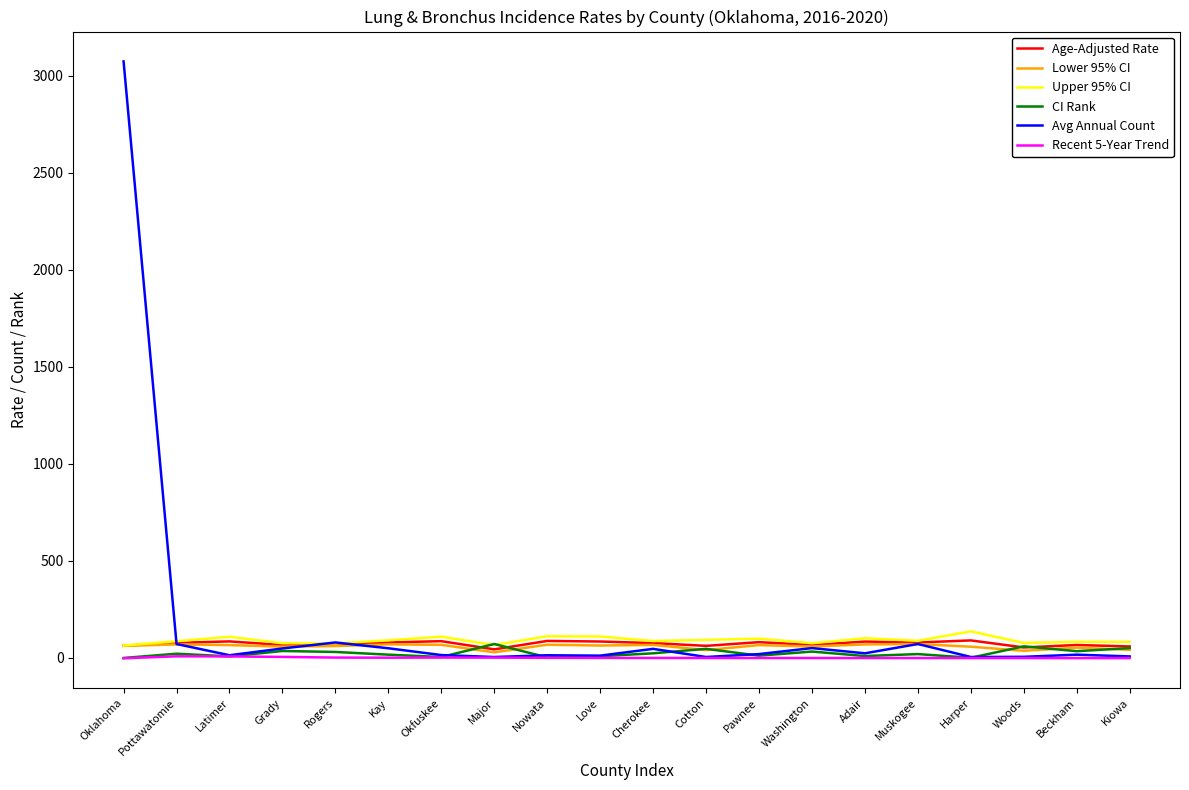

Which label corresponds to the largest value in the chart?

Oklahoma